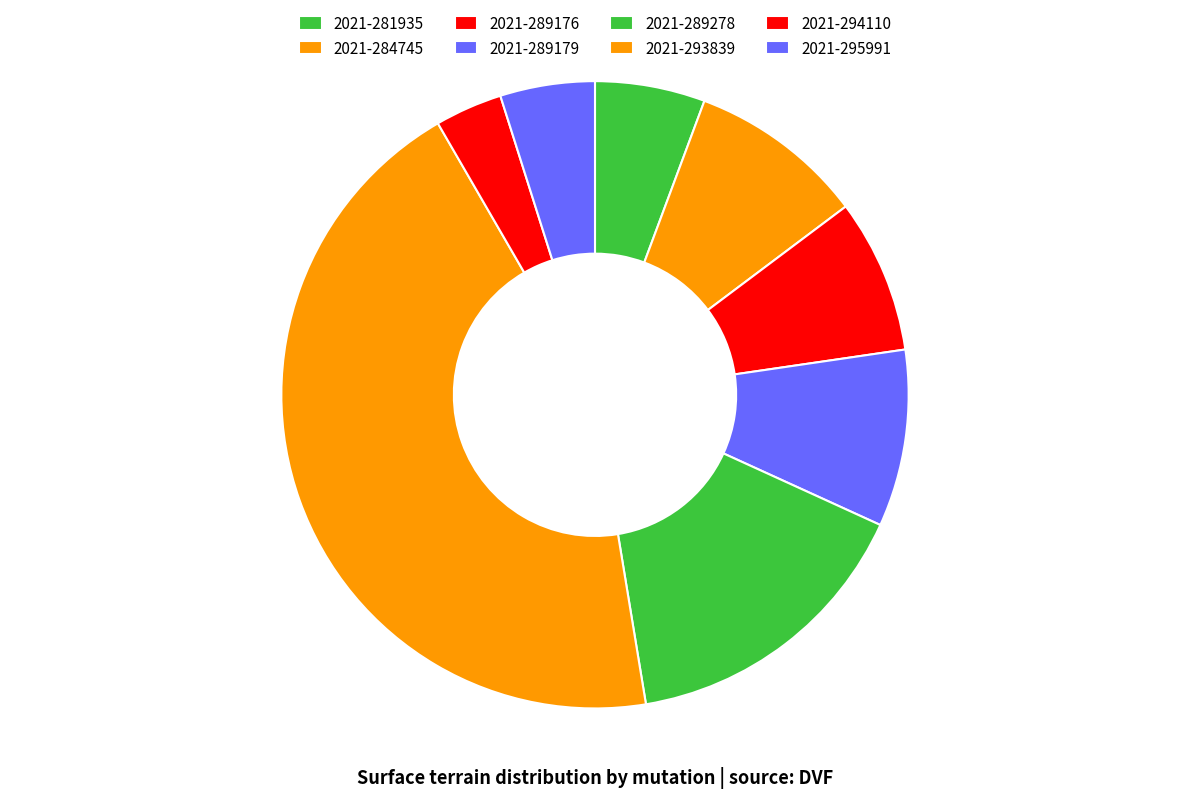

What is the largest slice in the pie chart?

2021-293839